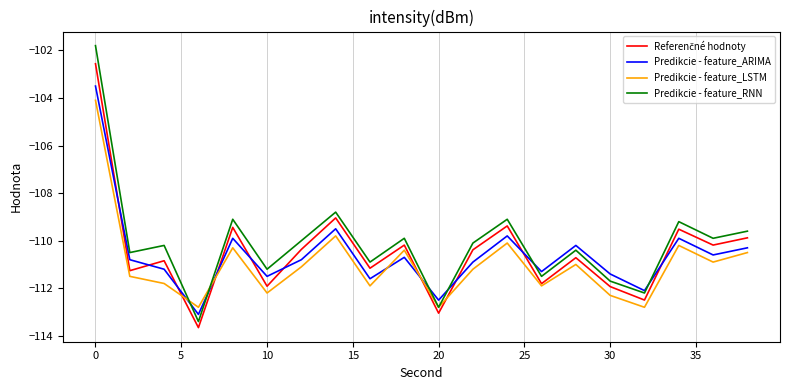

In Predikcie - feature_LSTM, how many points are higher than both neighbors (excluding endpoints)?

6